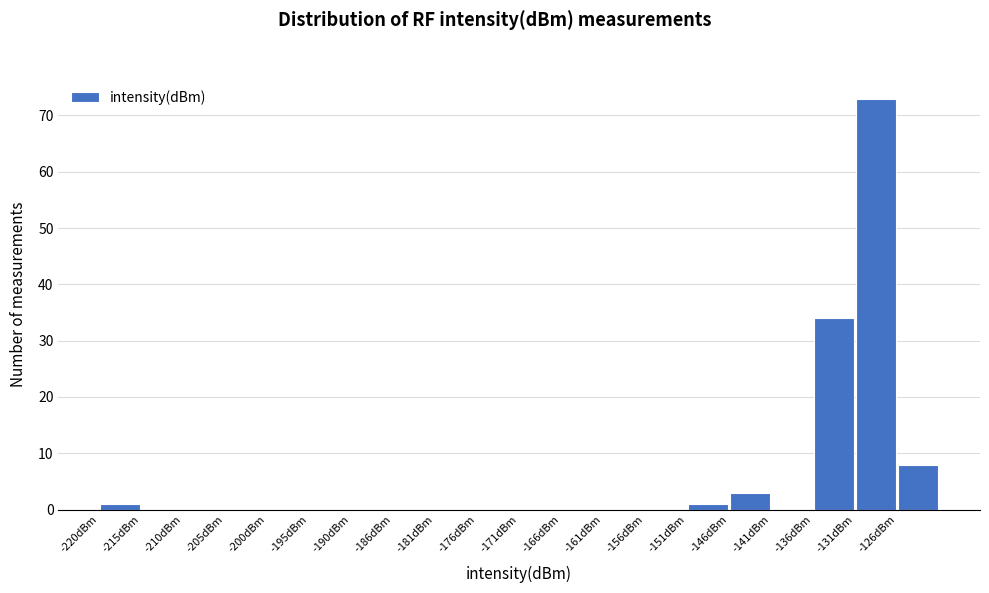

Reading left to right, transcribe this chart: for each bar, give the range it covers on the x-axis and its height. Neither the bar edges nor the heights are printed on the chart, so give them approximately, as read against the axes.

-220.0 to -215.0: 1
-215.0 to -210.5: 0
-210.5 to -205.5: 0
-205.5 to -200.5: 0
-200.5 to -195.5: 0
-195.5 to -190.5: 0
-190.5 to -185.5: 0
-185.5 to -180.5: 0
-180.5 to -175.5: 0
-175.5 to -170.5: 0
-170.5 to -166.0: 0
-166.0 to -161.0: 0
-161.0 to -156.0: 0
-156.0 to -151.0: 0
-151.0 to -146.0: 1
-146.0 to -141.0: 3
-141.0 to -136.0: 0
-136.0 to -131.0: 34
-131.0 to -126.0: 73
-126.0 to -121.5: 8